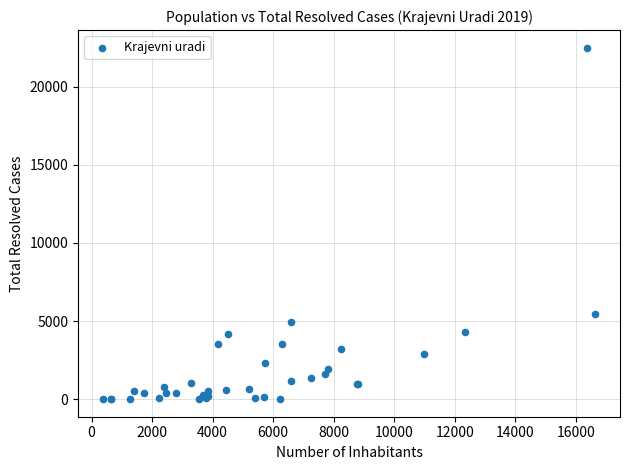

What Y value in the scatter plot is closest to 11252?

5482